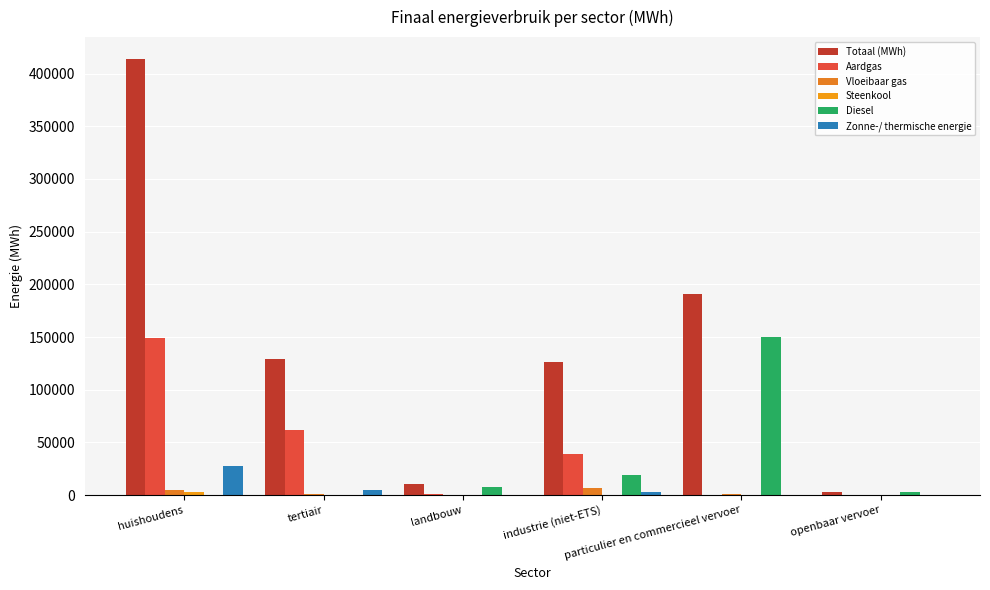

Between particulier en commercieel vervoer and huishoudens, which is larger?

huishoudens